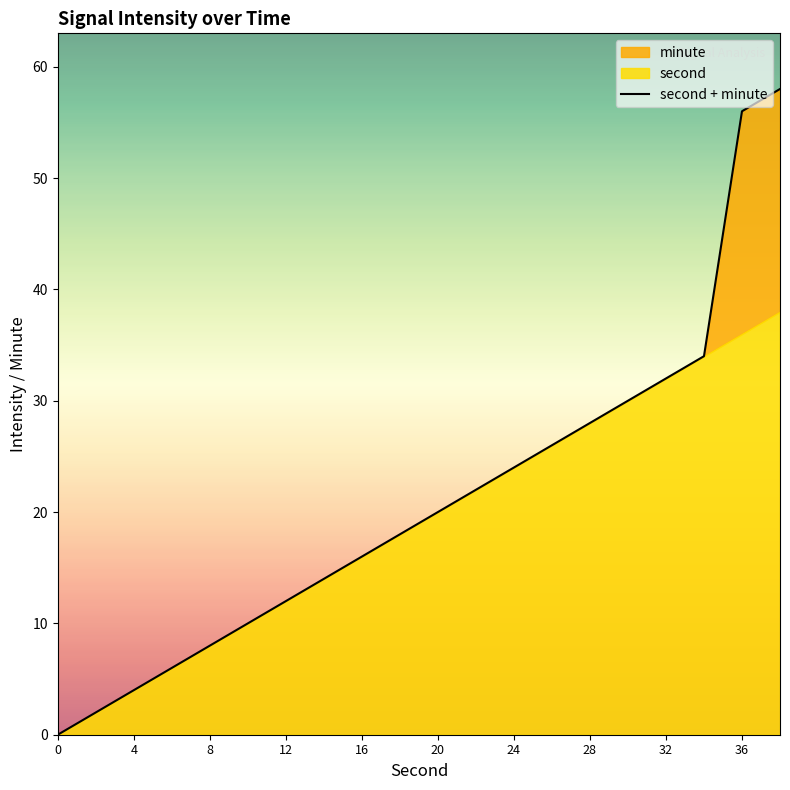

Approximately how many times larger is the value at 12 compared to 36?

0.3